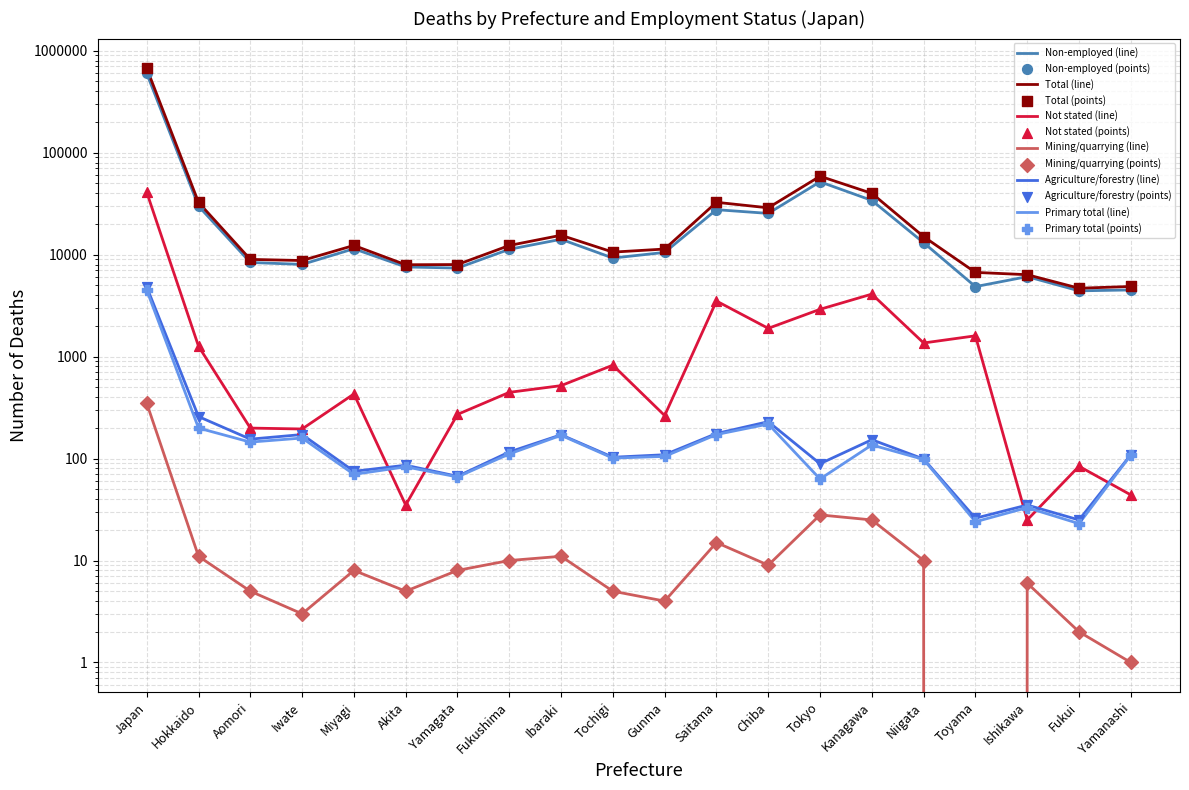

Which series reaches the minimum Y coordinate?

Mining/quarrying